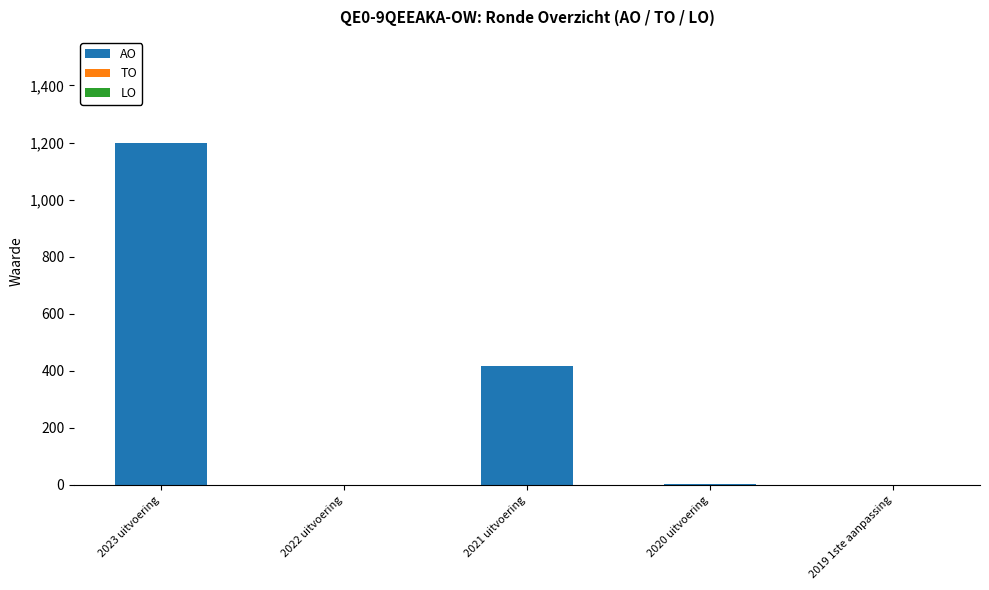

What is the sum of the values at 2023 uitvoering and 2021 uitvoering?

1616